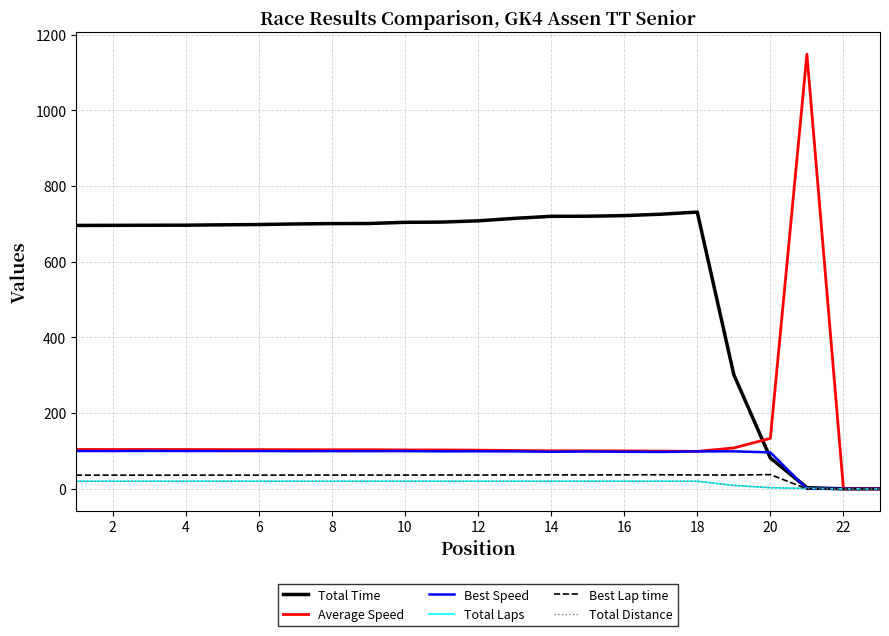

Which series has the widest spread of values?

Average Speed